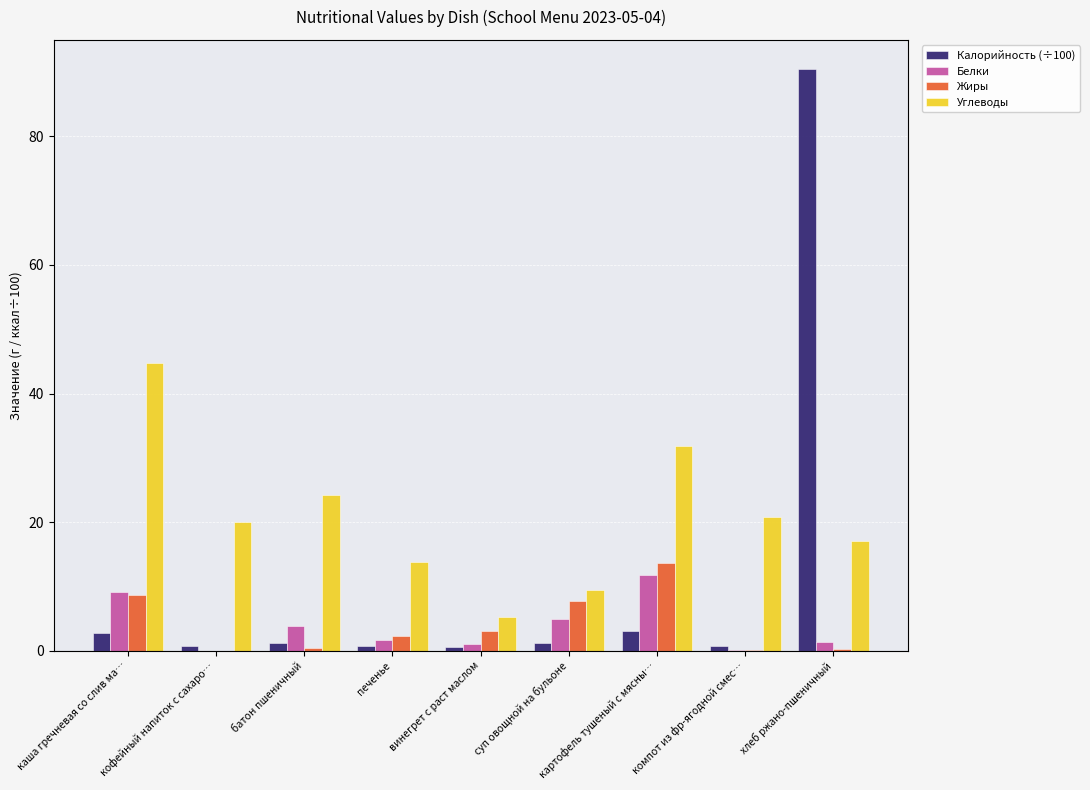

Are the bars horizontal?

No